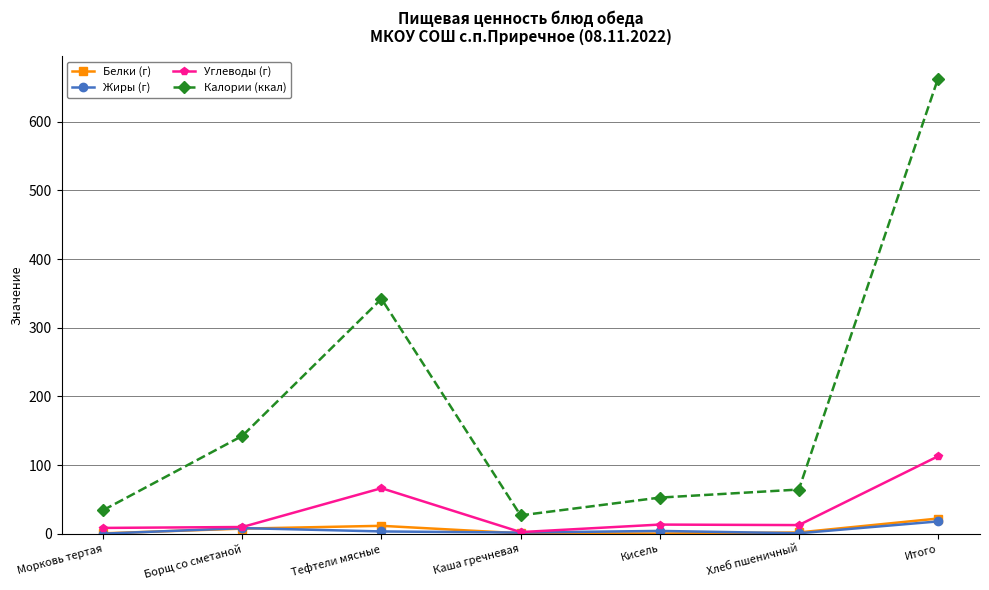

What is the maximum value for Углеводы (г)?

112.7